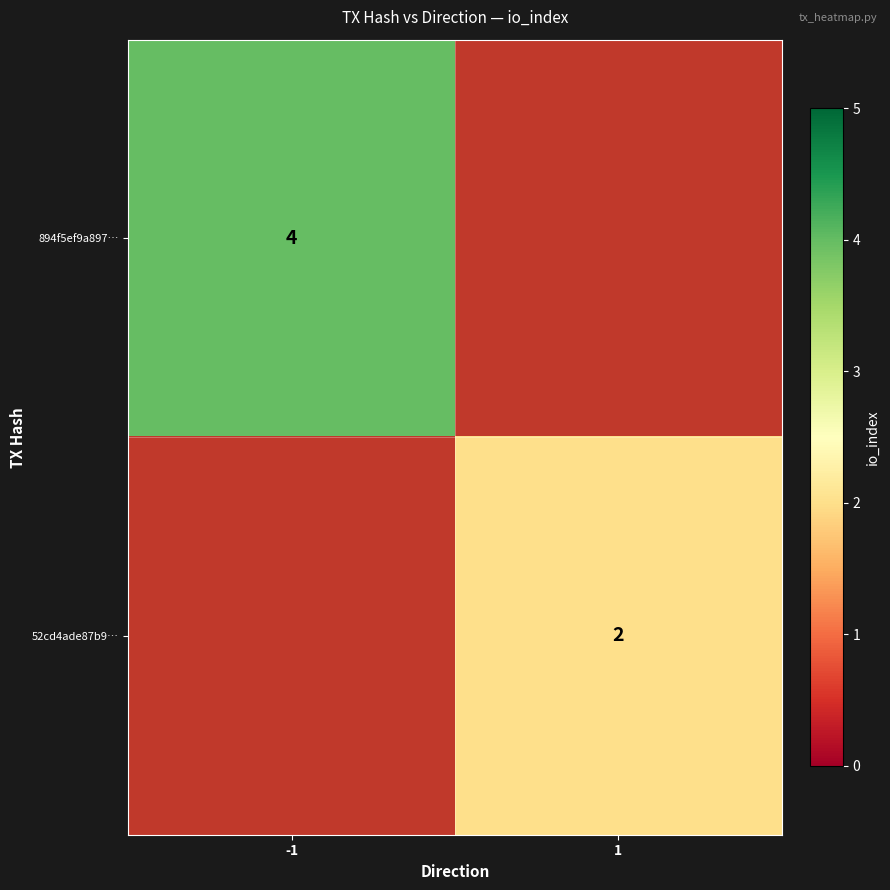

The 894f5ef9a897… series shows 4 at -1. True or false?

True